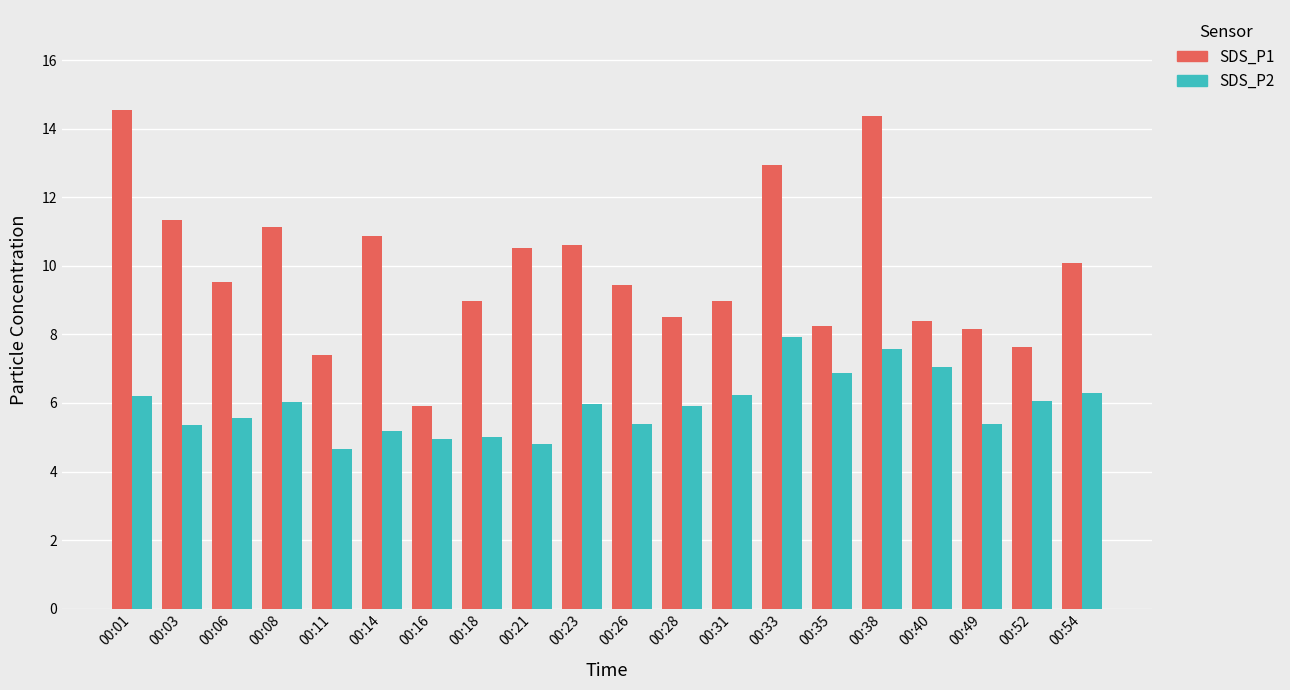

What is the difference between the SDS_P1 values at 00:06 and 00:31?

0.5